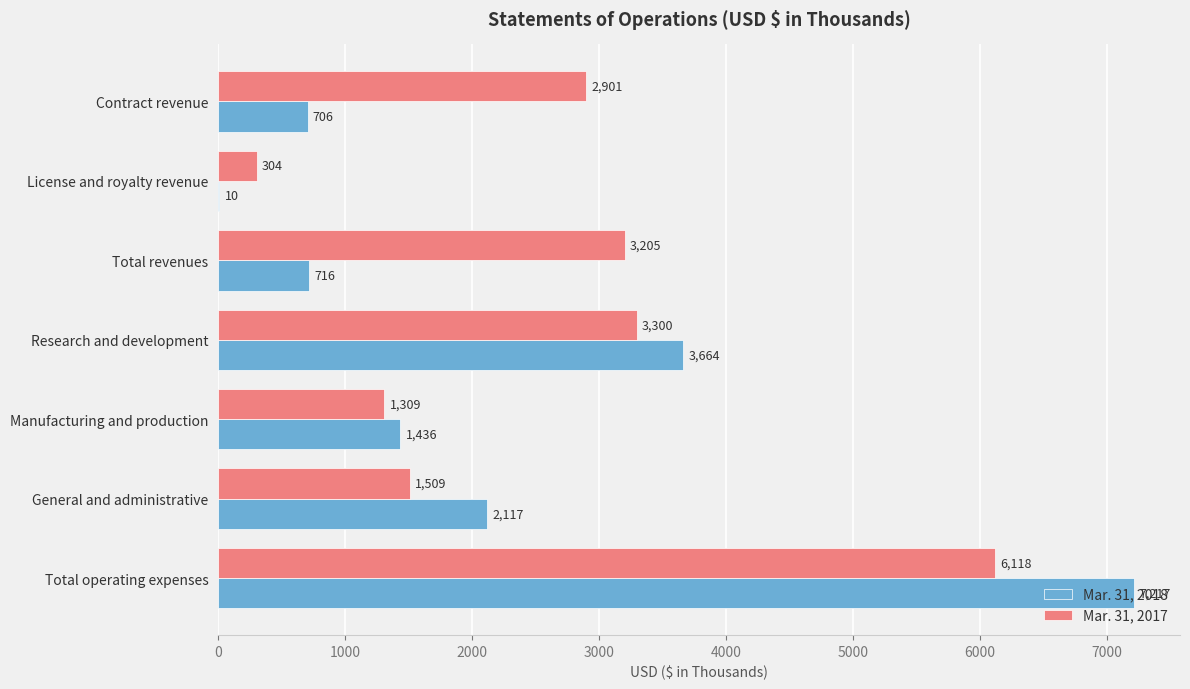

The value of Mar. 31, 2018 at Total operating expenses is 7217. True or false?

True